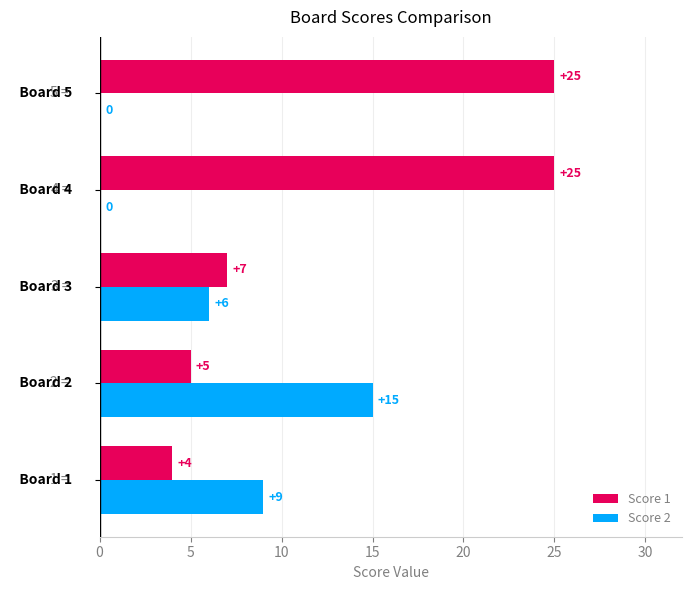

How many Score 2 values are between 0 and 9?

4